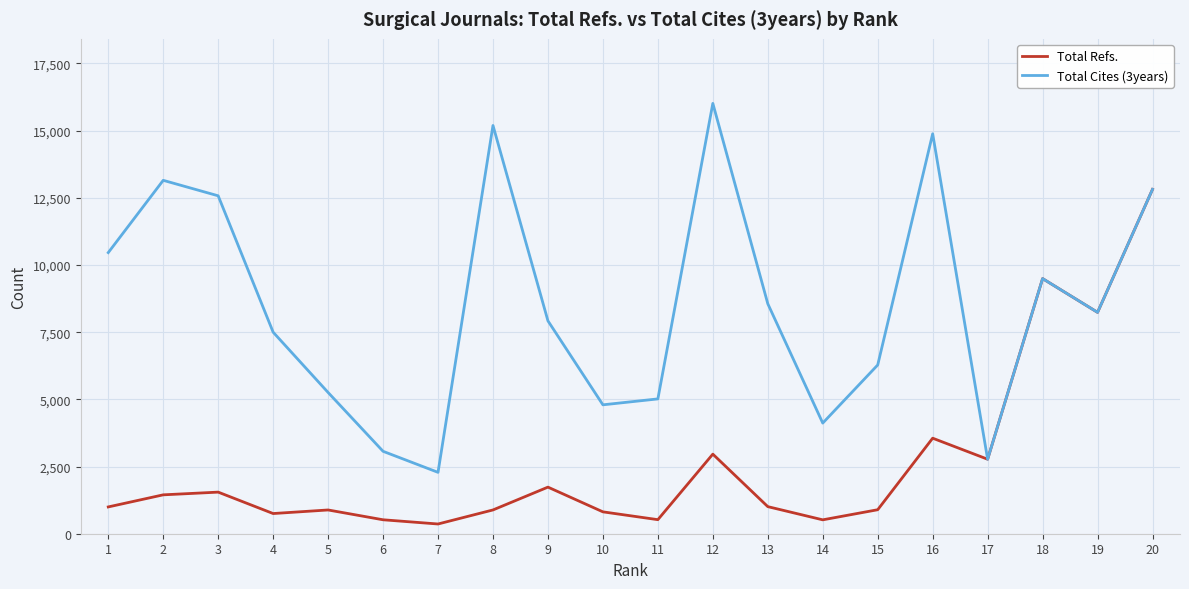

What is the difference between the second highest and second lowest values in the Total Refs. series?

8977